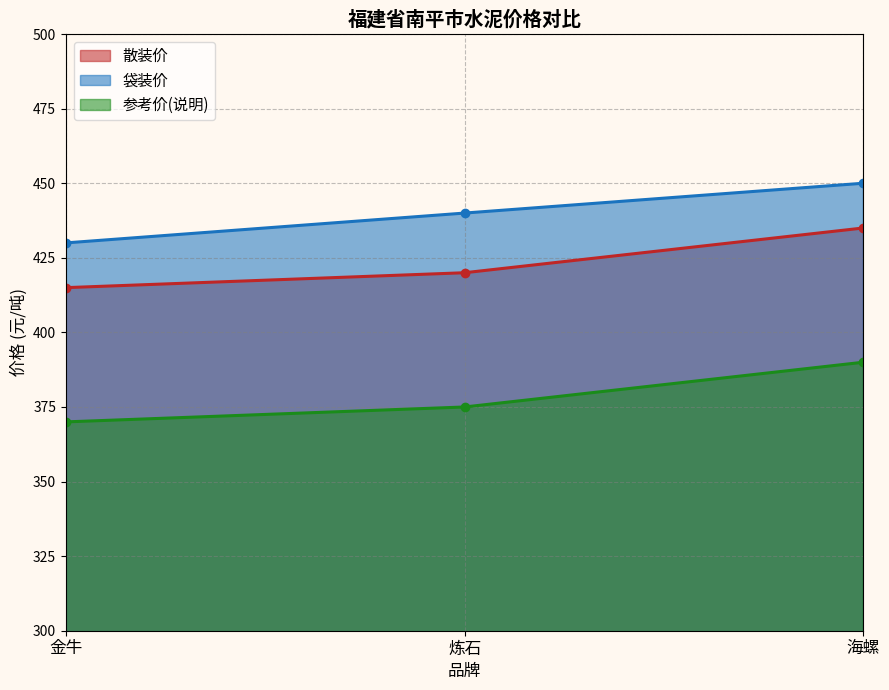

Reading left to right, extract all data points from this chart.

散装价: 金牛=415	炼石=420	海螺=435
袋装价: 金牛=430	炼石=440	海螺=450
参考价(说明): 金牛=370	炼石=375	海螺=390